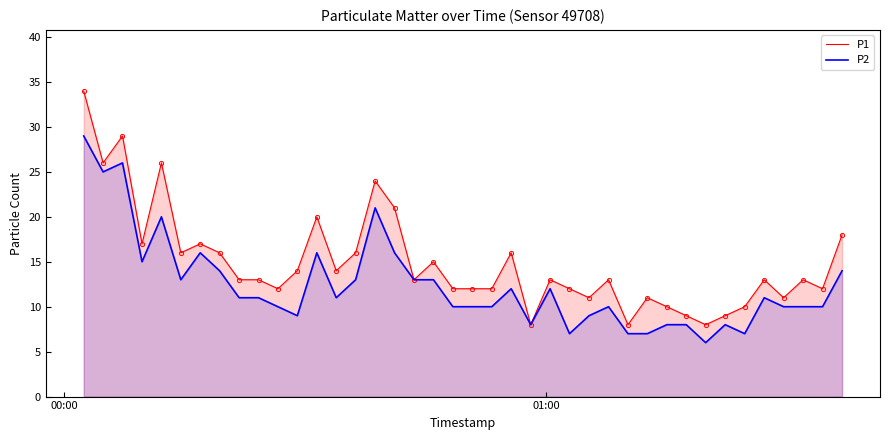

Reading left to right, what are all the values shown in this chart?

P1: 34	26	29	17	26	16	17	16	13	13	12	14	20	14	16	24	21	13	15	12	12	12	16	8	13	12	11	13	8	11	10	9	8	9	10	13	11	13	12	18
P2: 29	25	26	15	20	13	16	14	11	11	10	9	16	11	13	21	16	13	13	10	10	10	12	8	12	7	9	10	7	7	8	8	6	8	7	11	10	10	10	14